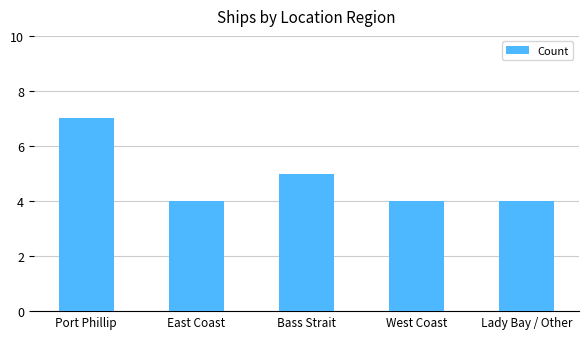

The chart shows a value of 9 at Bass Strait. True or false?

False